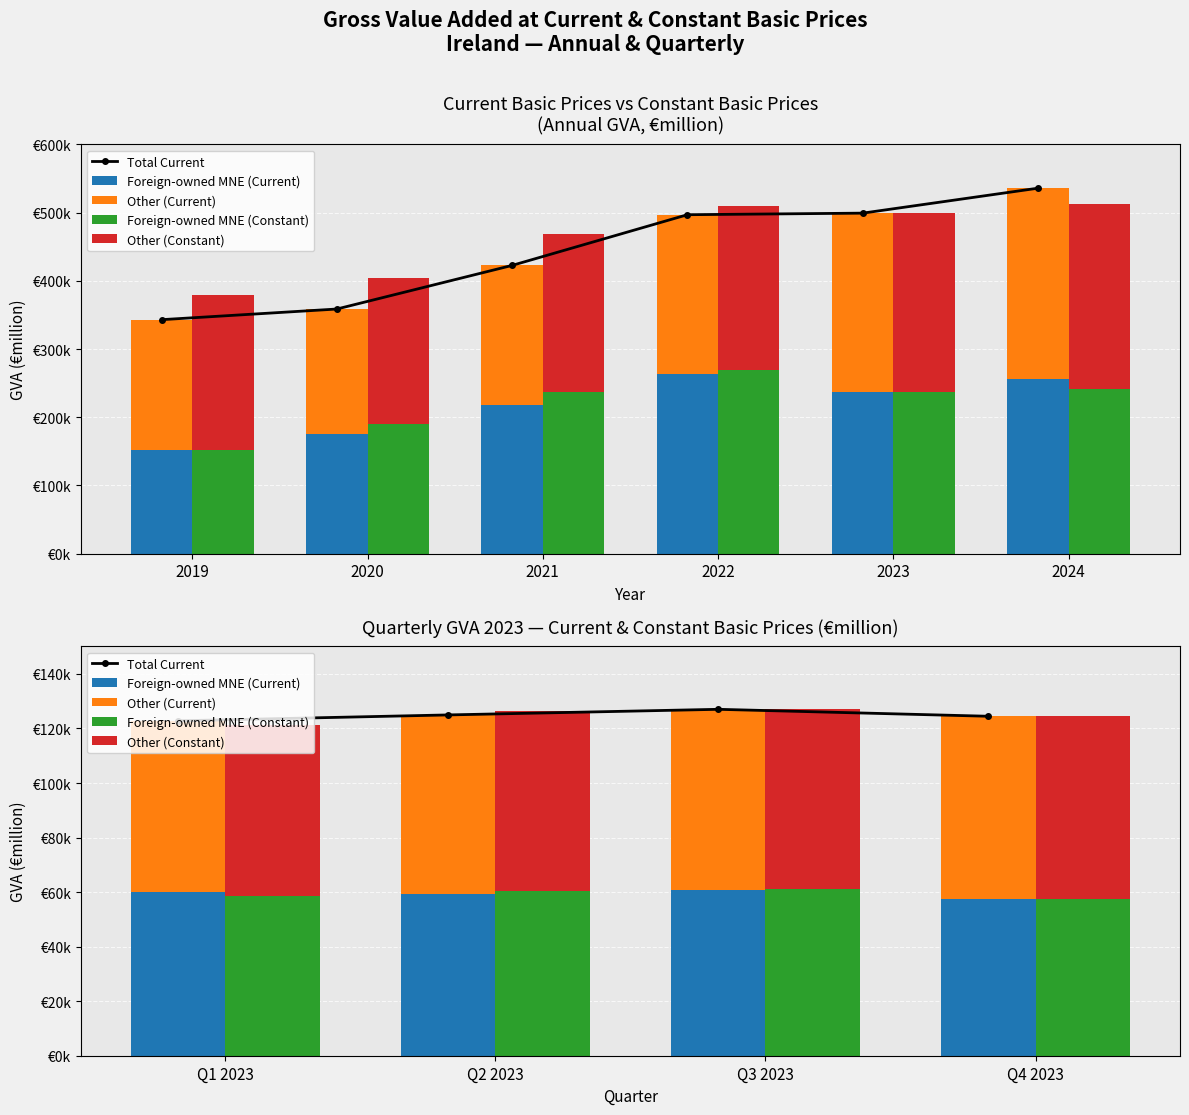

True or false: Foreign-owned MNE (Constant) has a value of 24778.9 at Q2 2023.

False